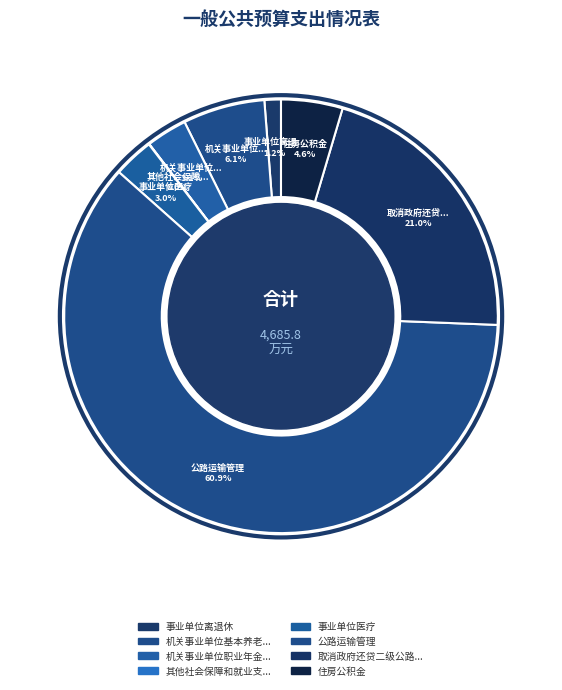

Which slice is the largest?

公路运输管理